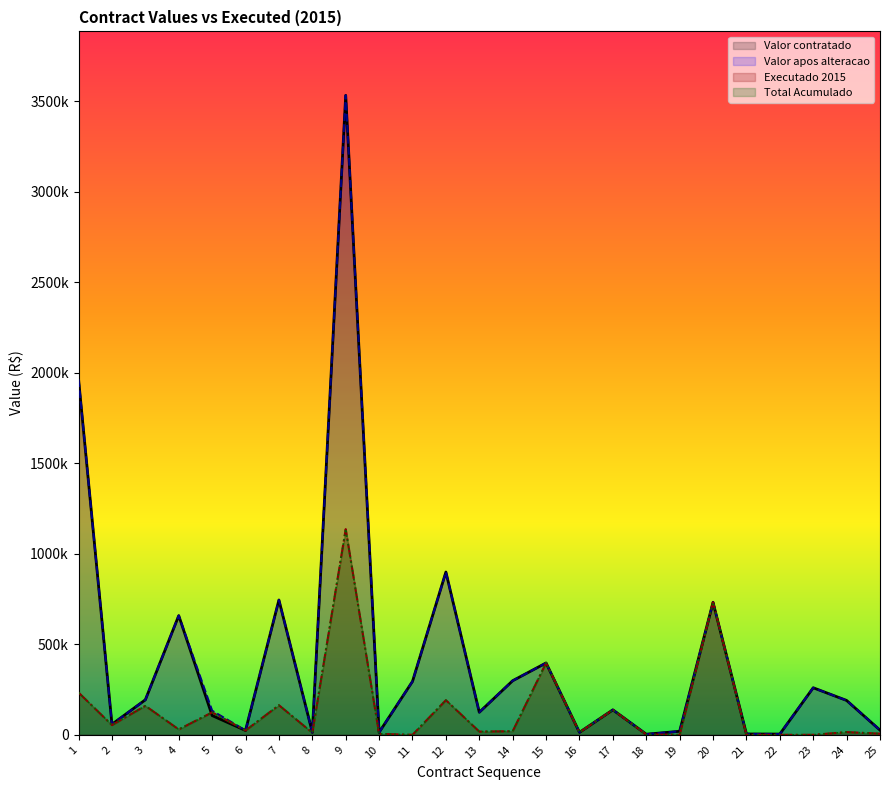

Which series has the widest spread of values?

Valor contratado